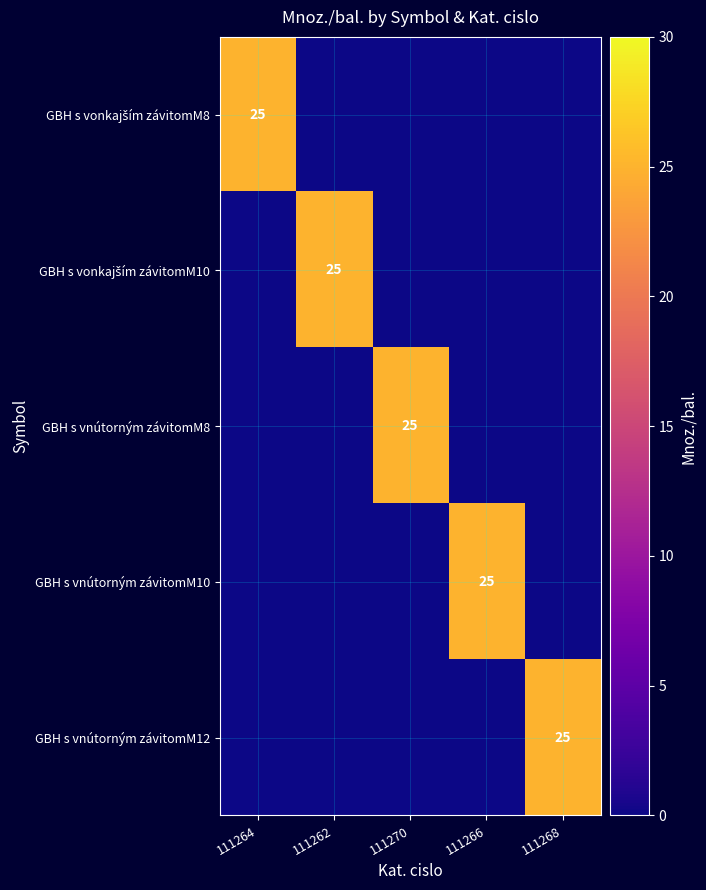

How many data points does each series have?

5